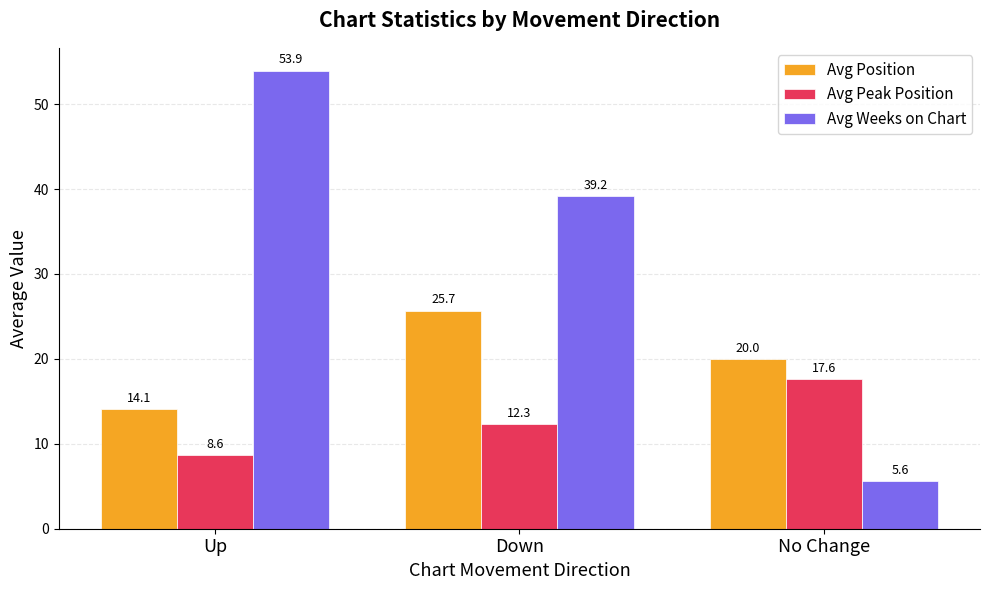

Is it true that Avg Peak Position equals 12.3 at Down?

True